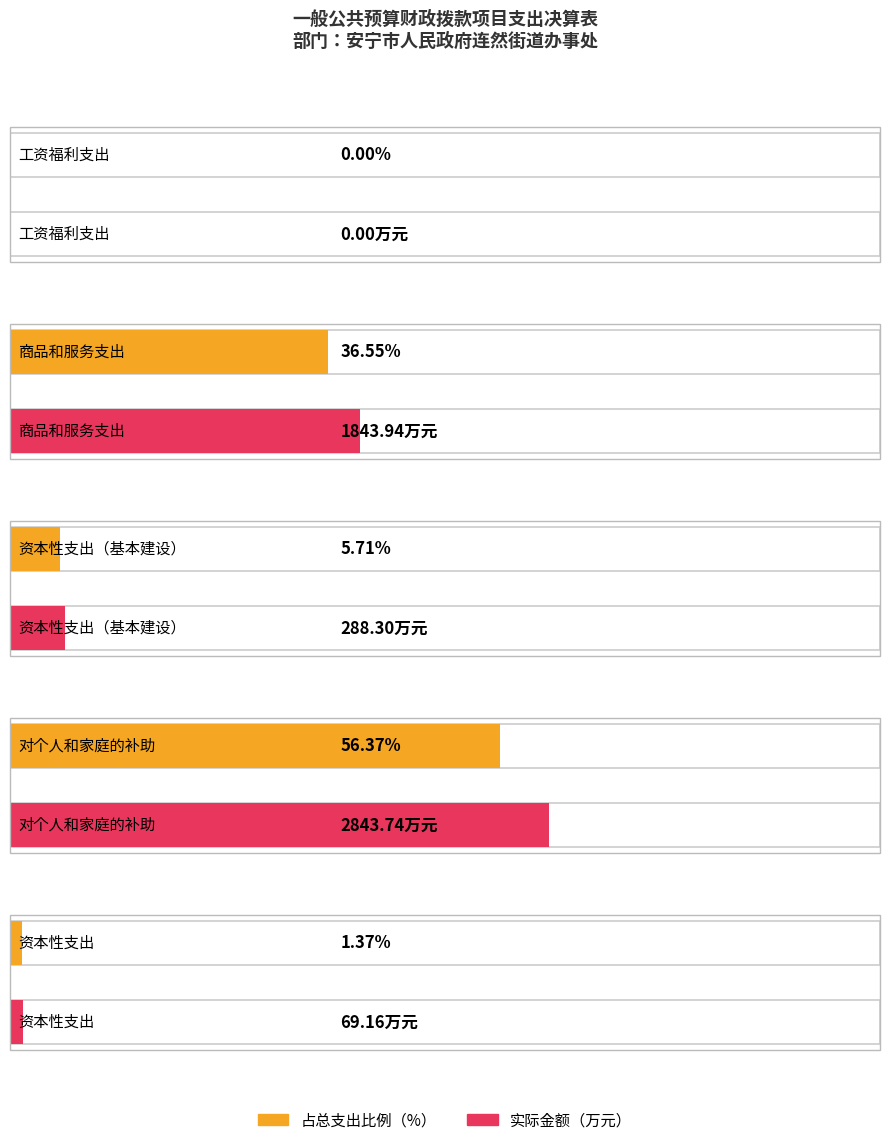

How many bars are there in total?

5